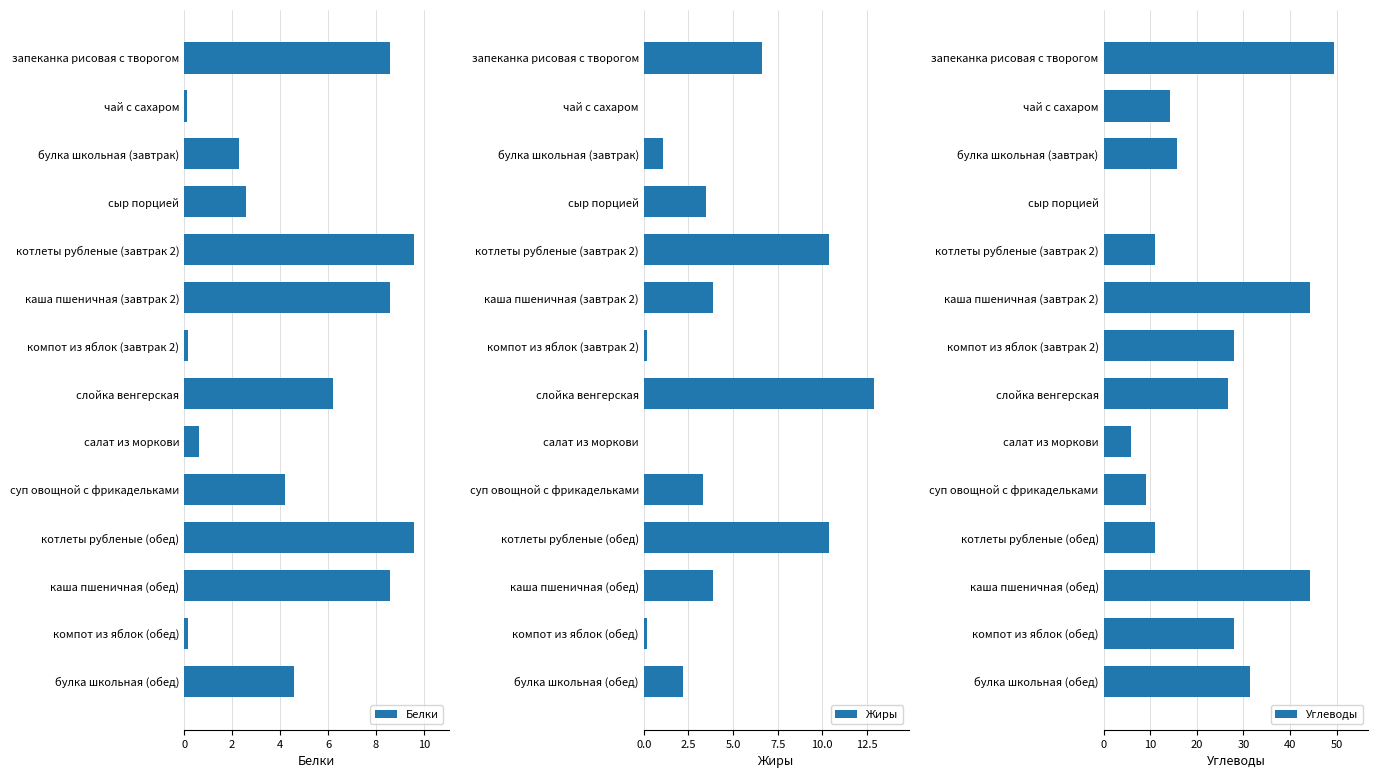

Is it true that Жиры equals 10.4 at котлеты рубленые (обед)?

True